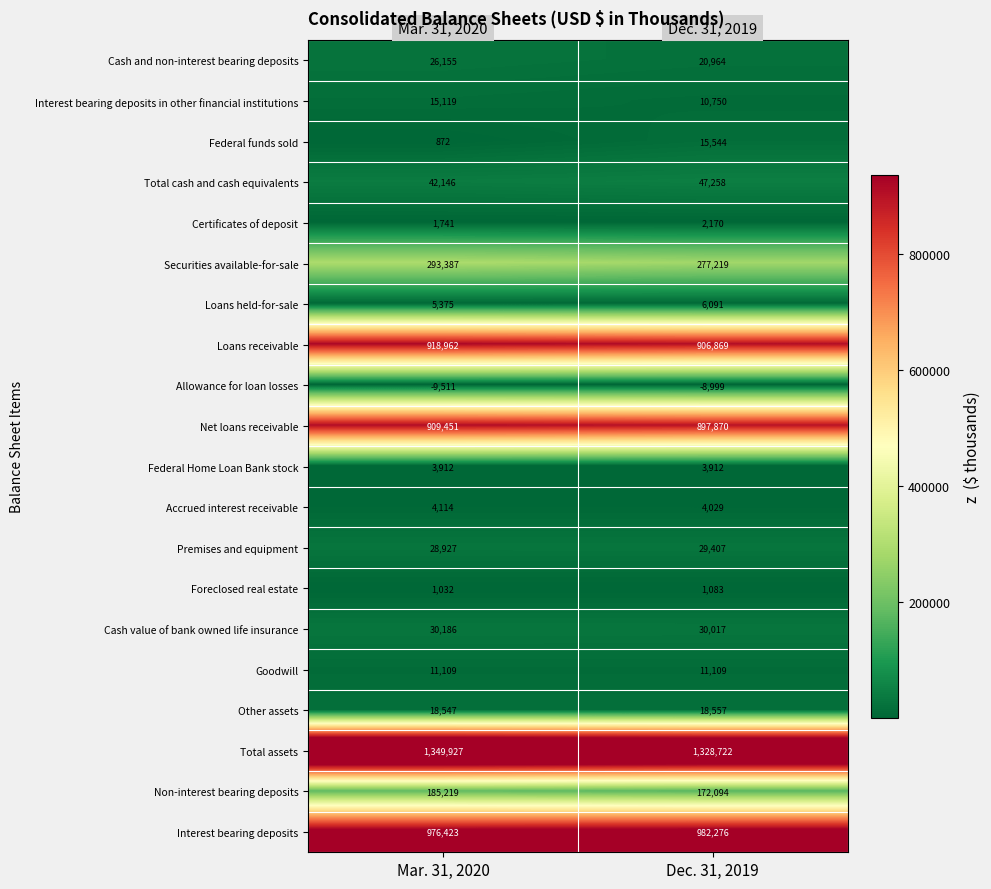

What is the approximate value of Premises and equipment at Mar. 31, 2020, to the nearest 50?

28950